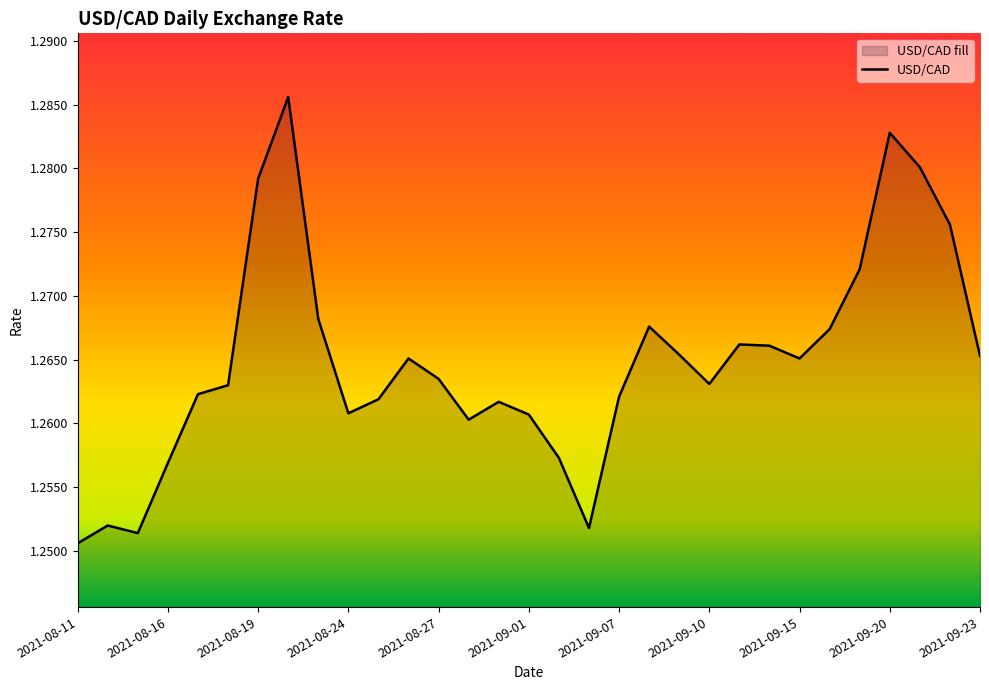

What is the average value?

1.3